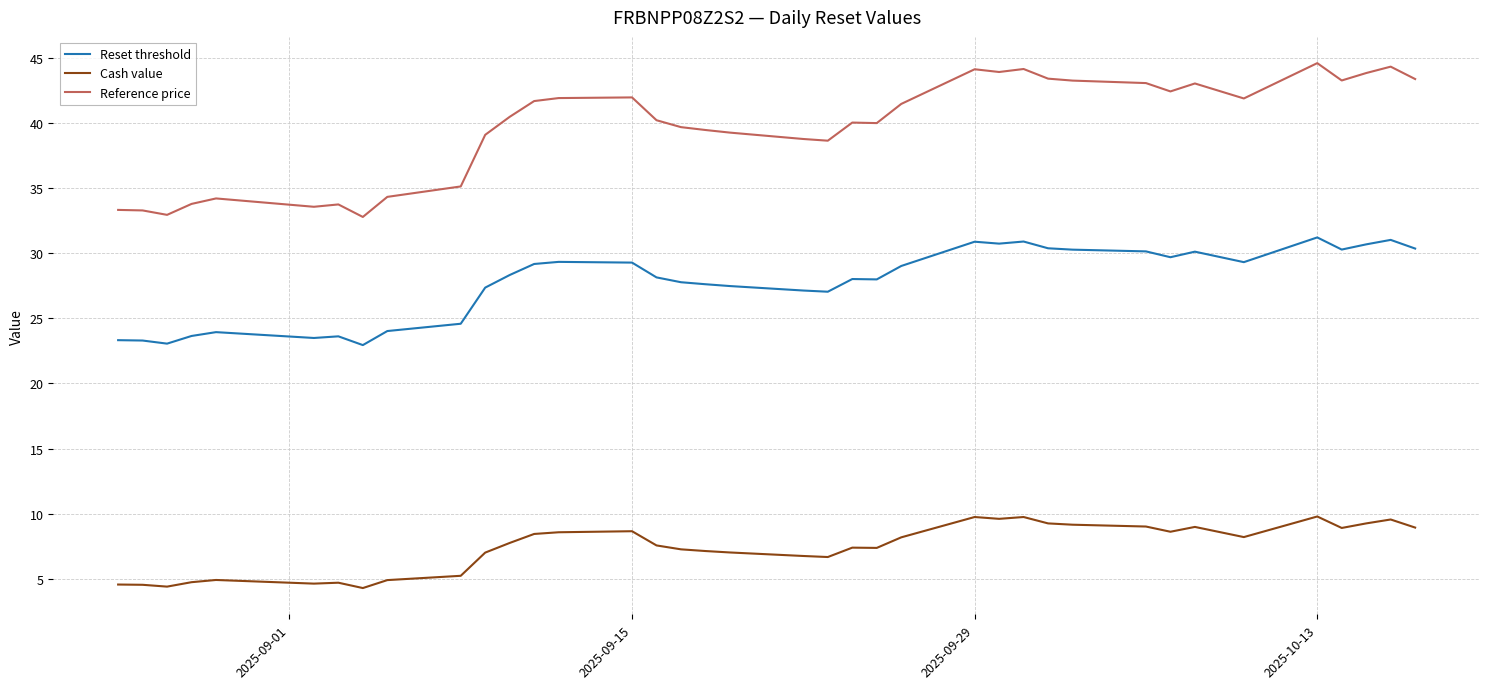

Which series has the widest spread of values?

Reference price